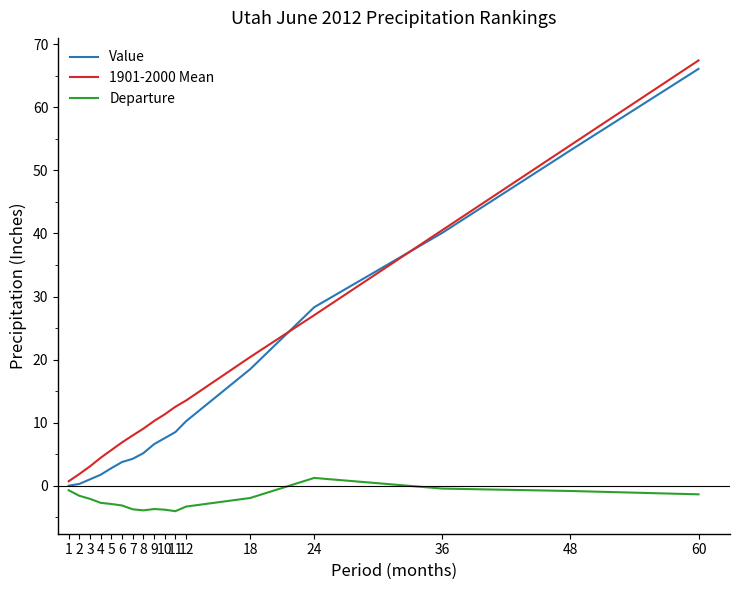

Does the chart display data point markers on the line(s)?

No